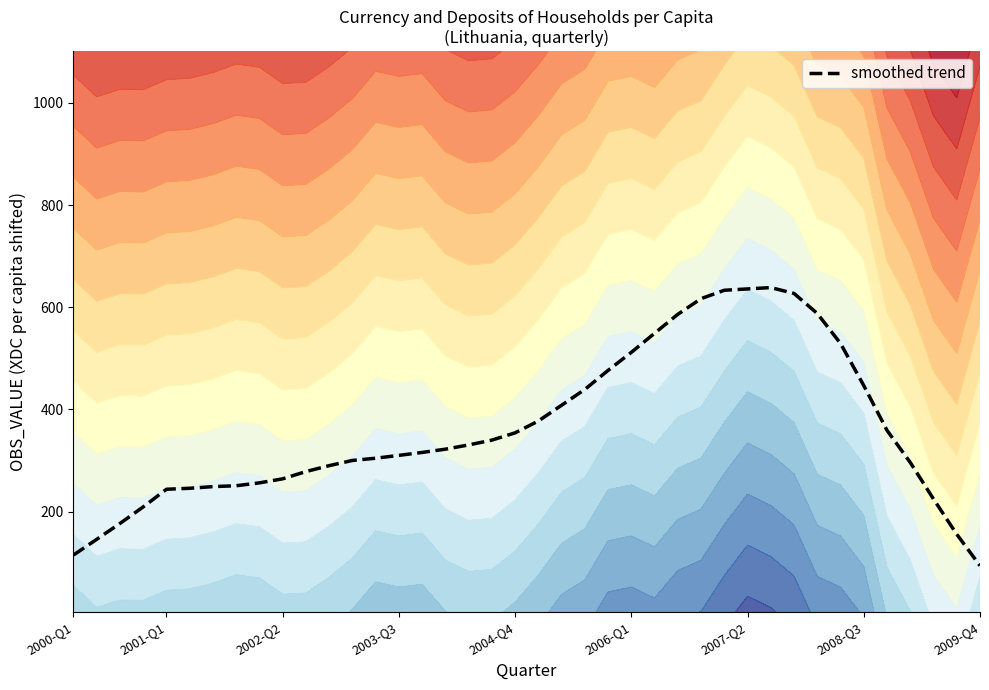

What is the approximate value at 20?

377.2